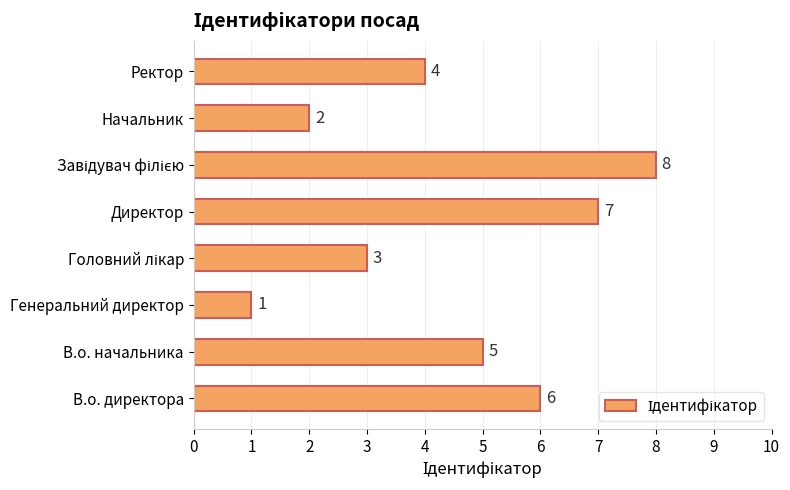

Between Начальник and Генеральний директор, which is larger?

Начальник